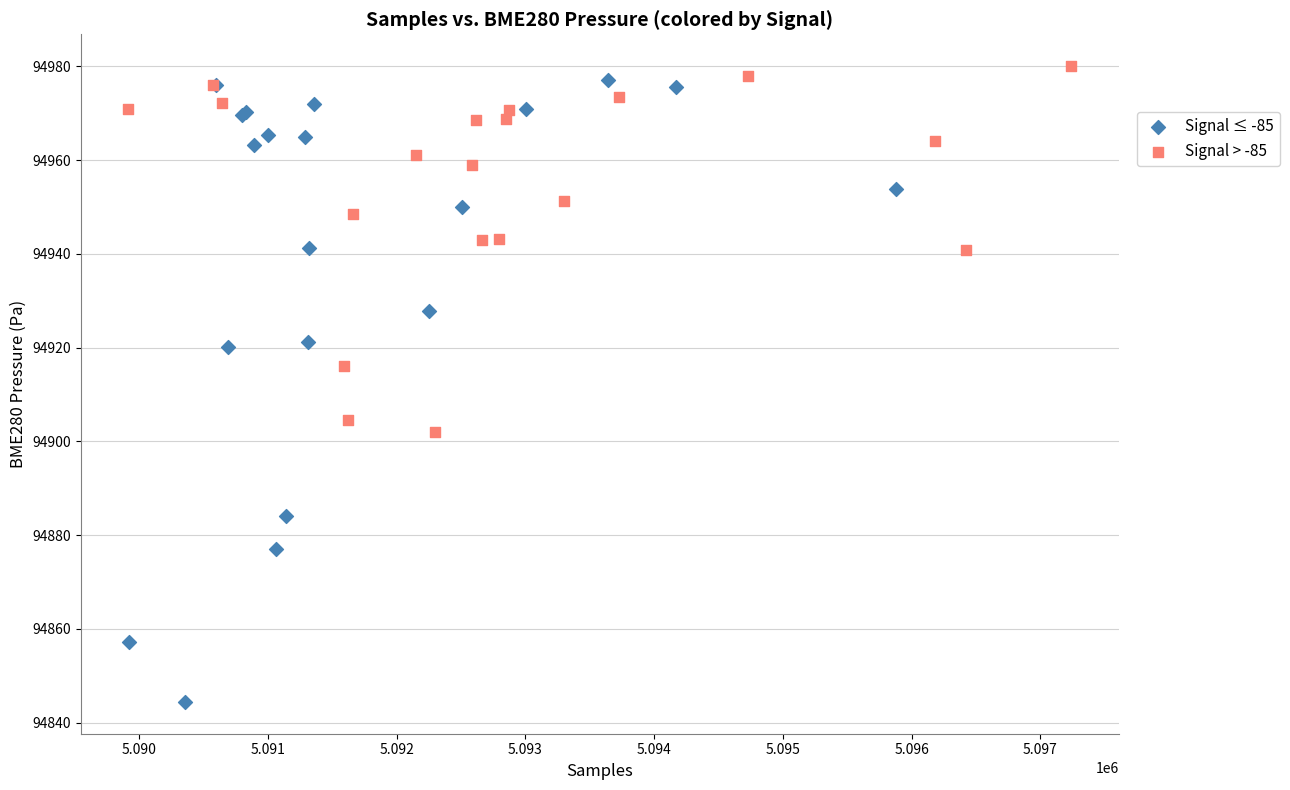

Which series reaches the maximum Y coordinate?

Signal > -85